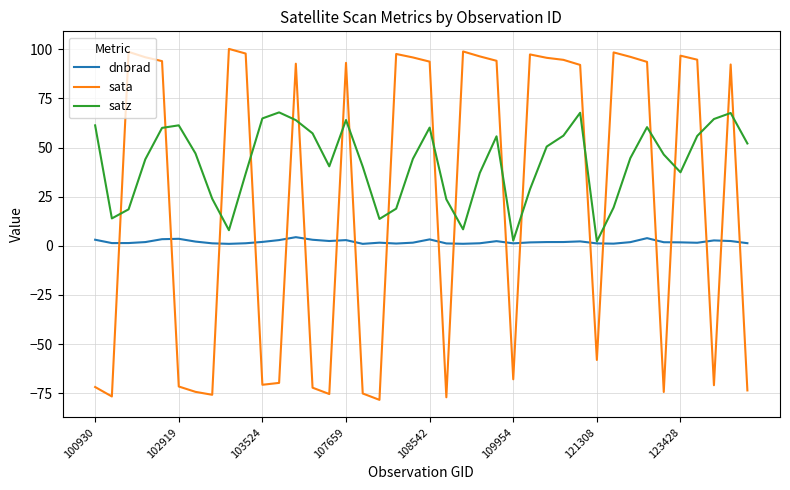

How many lines are shown in the chart?

3